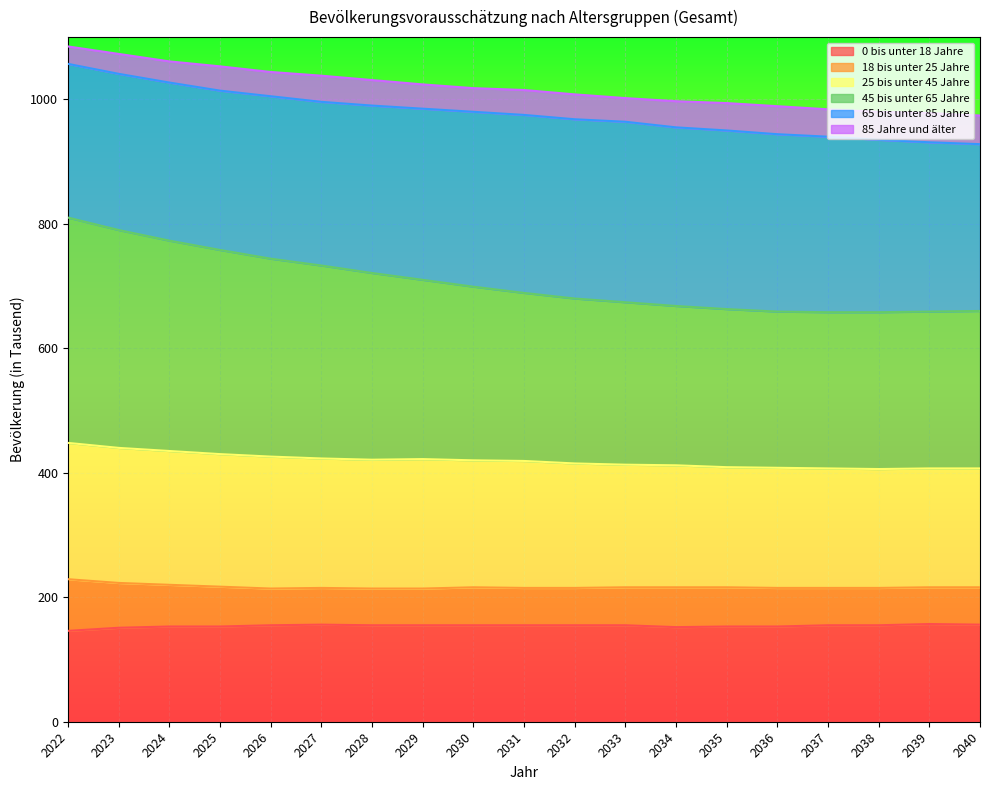

At which category does the chart reach its peak across all series?

2022